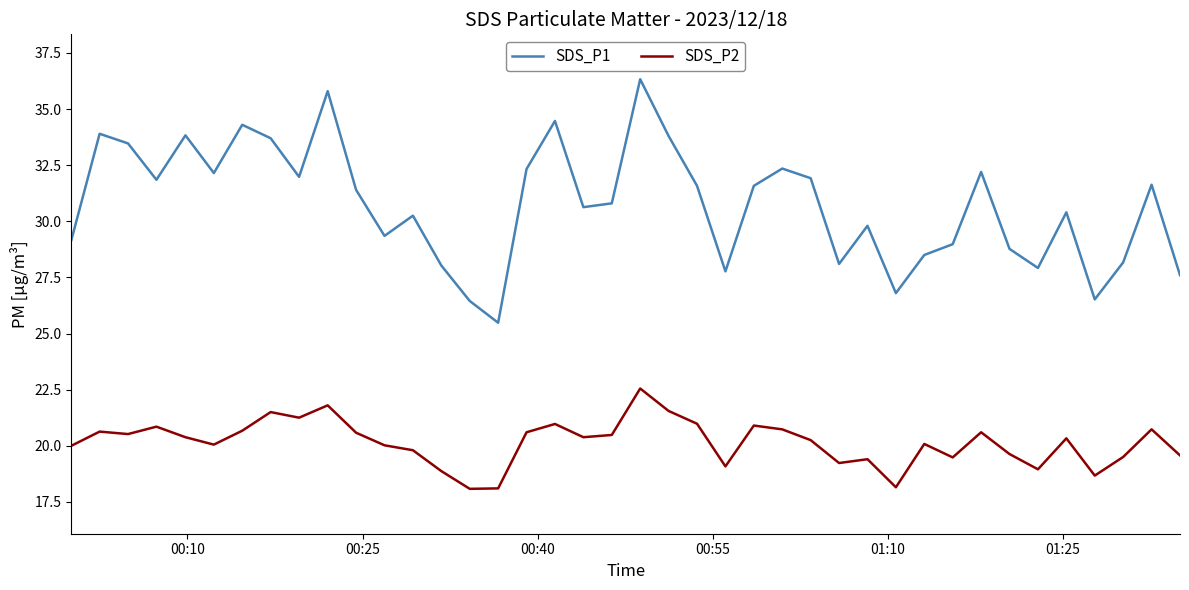

Which series has the largest range (max minus min)?

SDS_P1